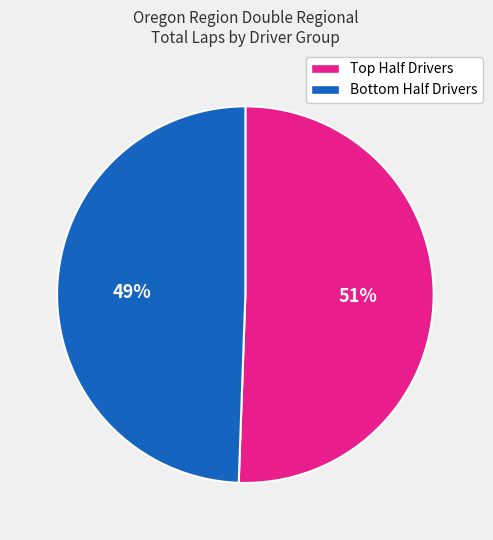

Which category accounts for the majority?

Top Half Drivers